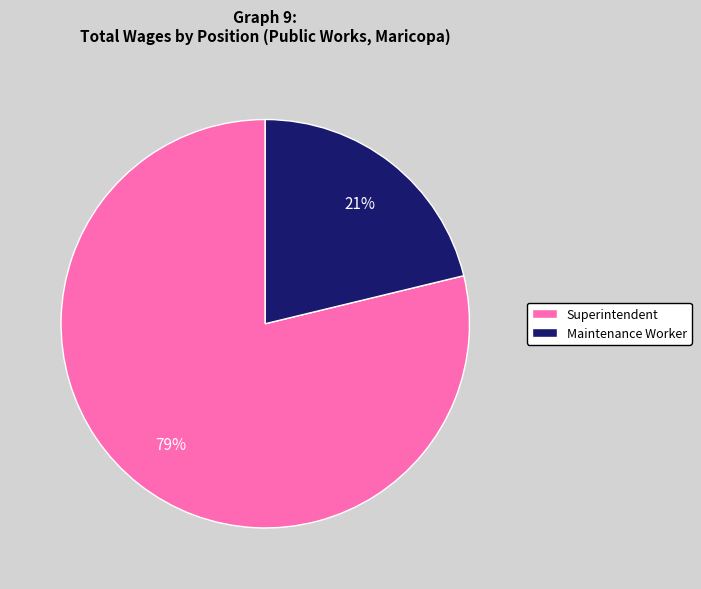

To the nearest percent, what is the combined percentage of Superintendent and Maintenance Worker?

100%